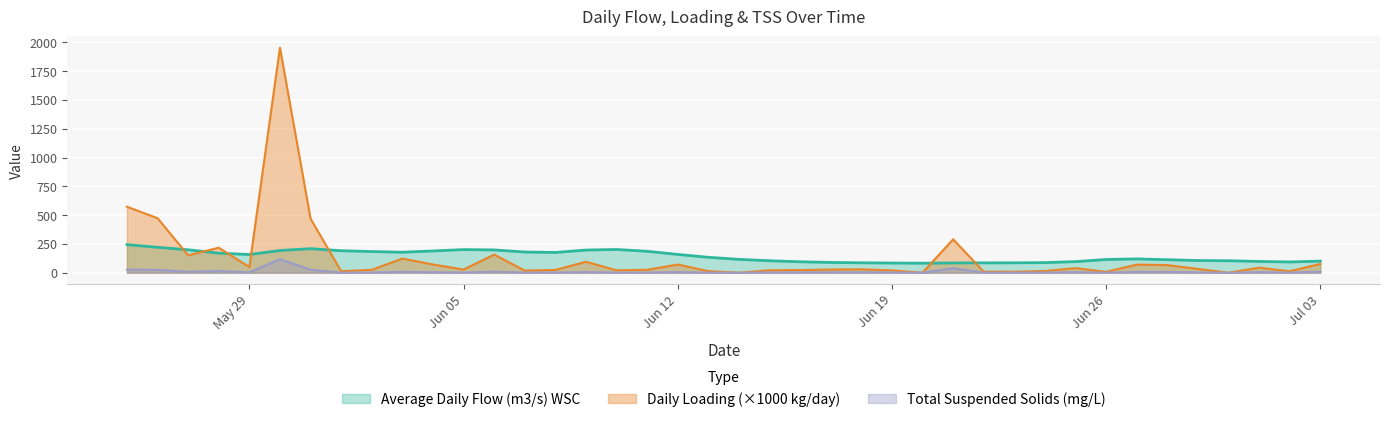

How many values in the Average Daily Flow (m3/s) WSC series exceed 134?

19